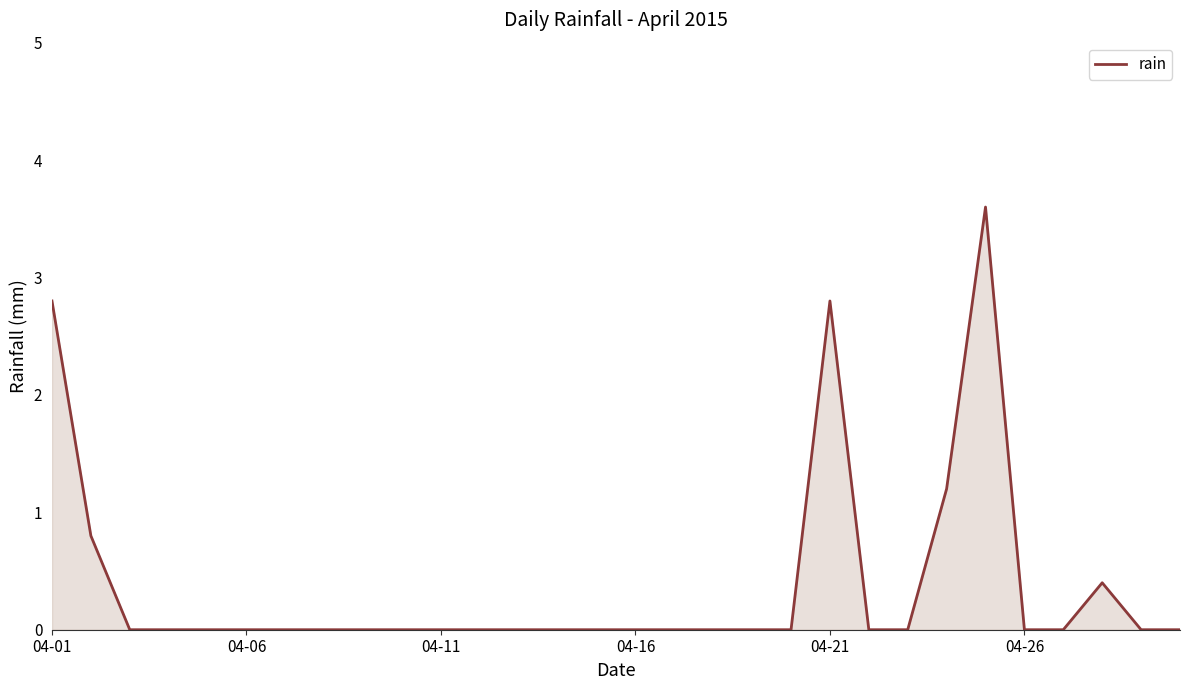

What is the maximum value shown in the chart?

3.6